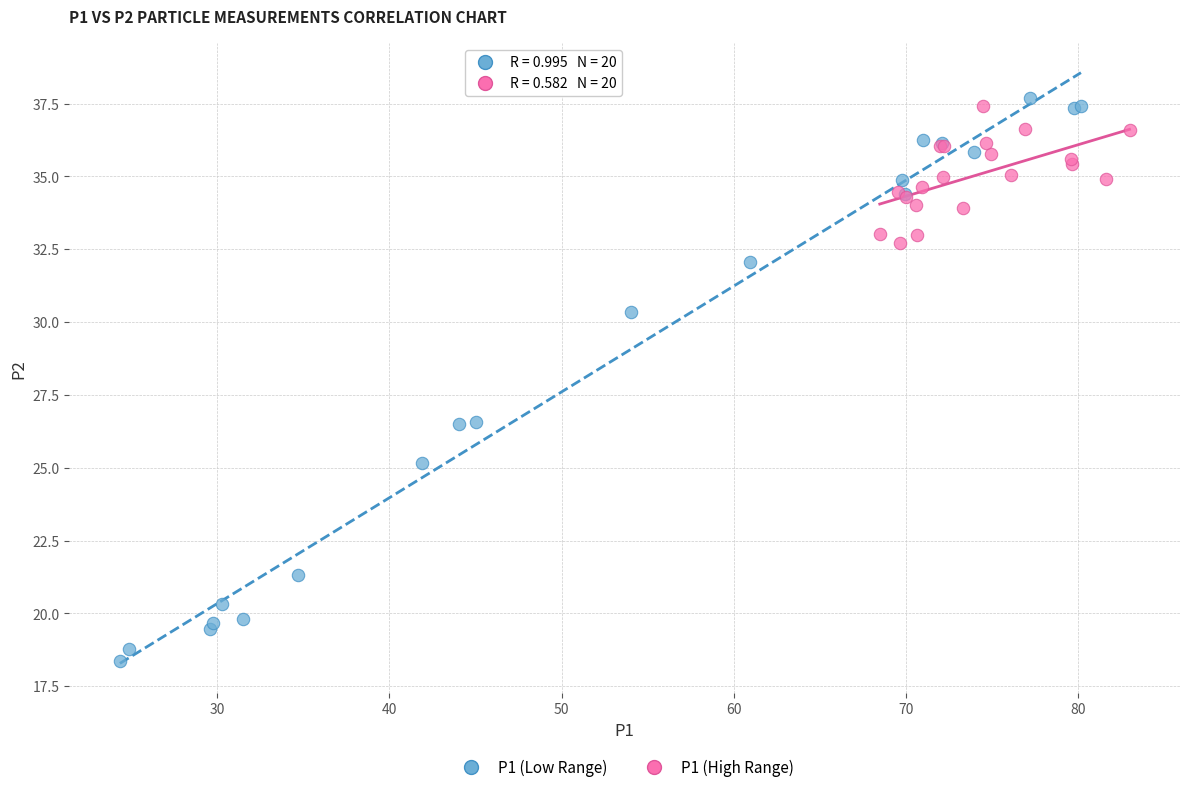

Which series has the widest spread of Y values?

P1 (Low Range)